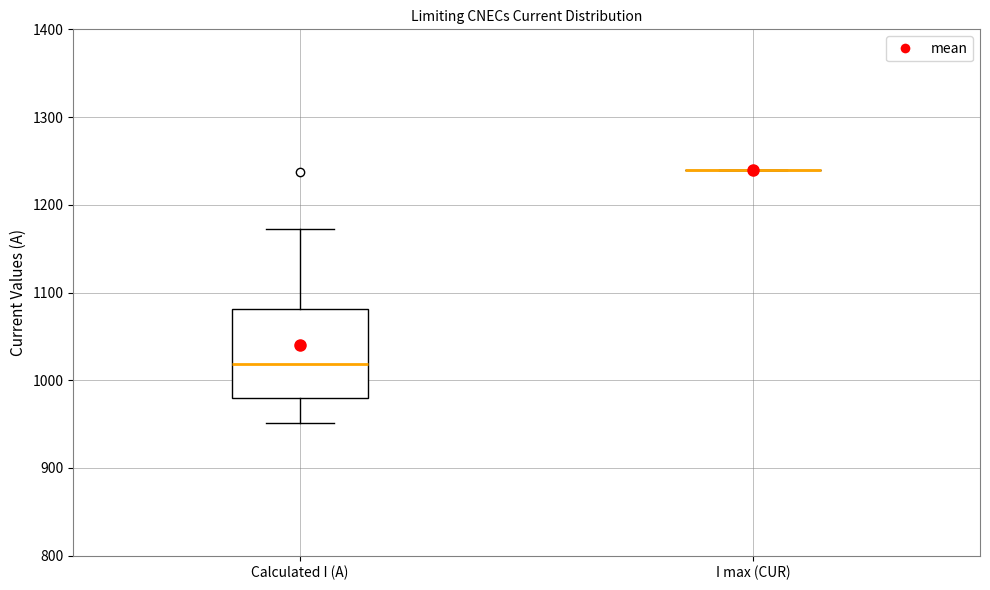

Reading left to right, transcribe this box plot: for each box, give where its median line is, the range the box spans, and where its two whiskers end, as read against the y-axis. The values are not printed on the chart, so give them approximately, as read against the axis.

Calculated I (A): median 1020, box 980 to 1080, whiskers 950 to 1170
I max (CUR): box collapsed to a line at 1240, whiskers 1240 to 1240